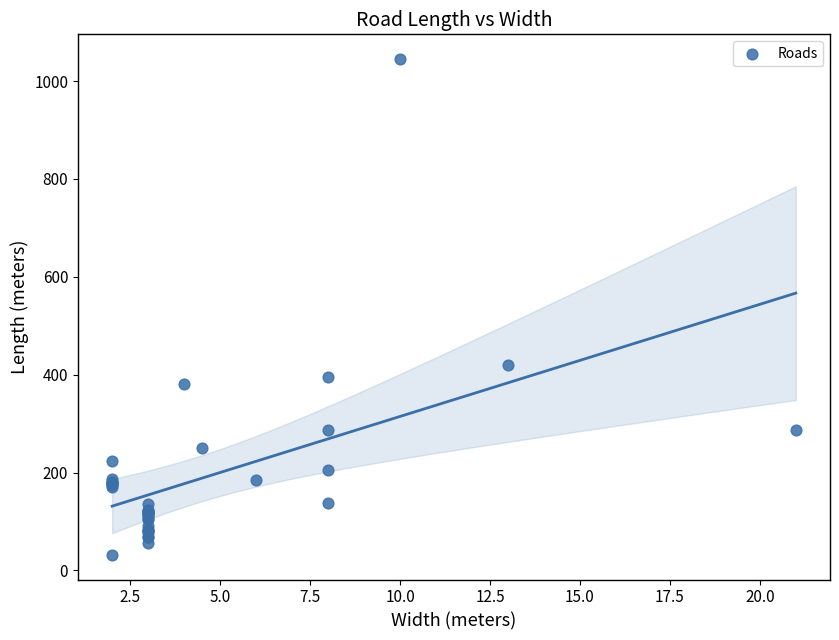

What Y value in the scatter plot is closest to 538?

420